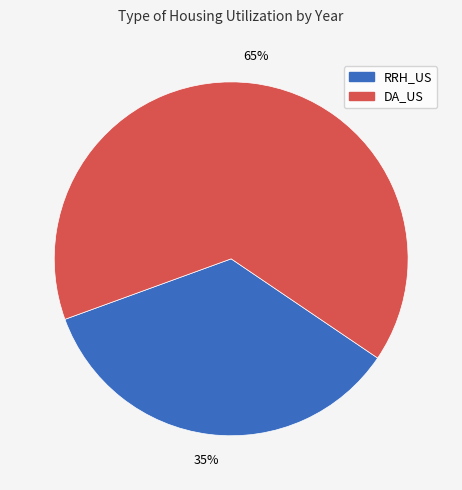

Is there a majority slice in this chart?

Yes